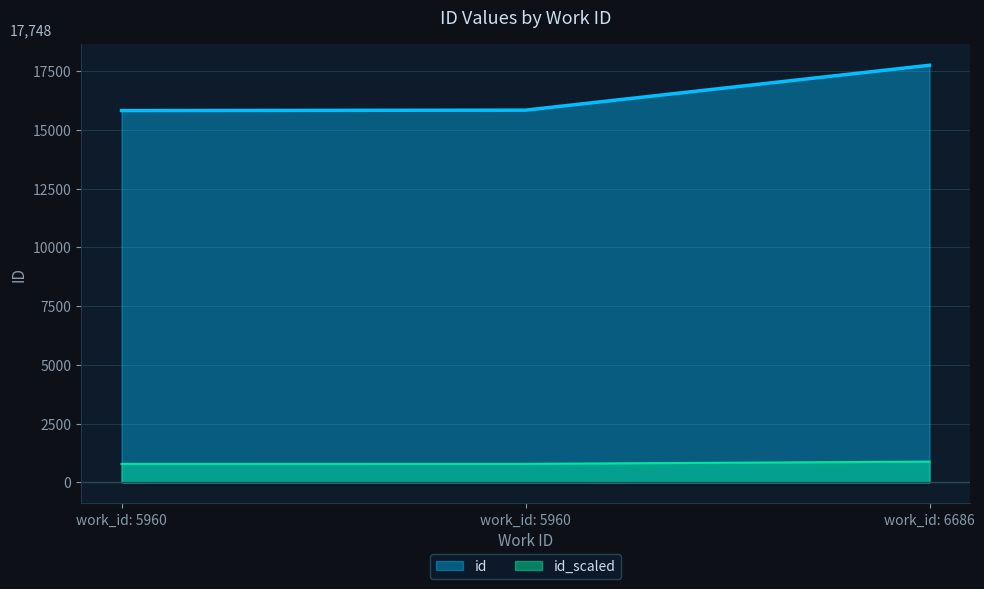

True or false: the data shows 21571 at work_id: 5960.

False